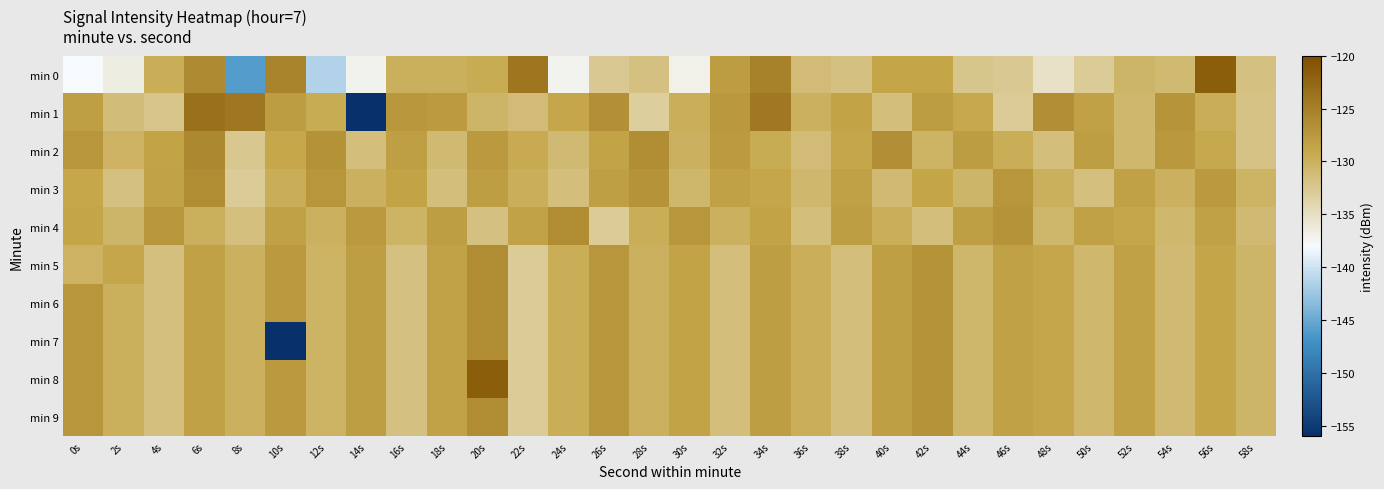

What is the total value across all series at 56s?

-1280.6